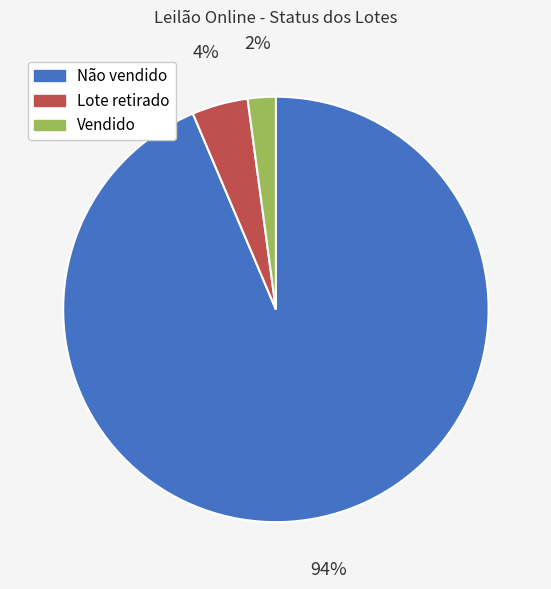

To the nearest percent, what percentage of the pie is Não vendido?

94%